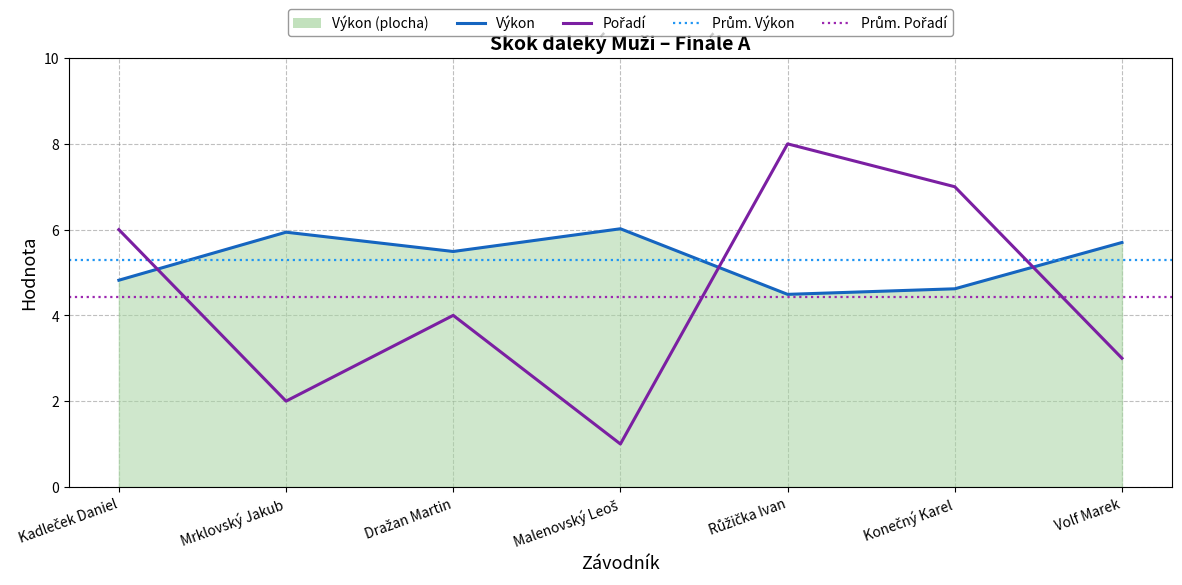

Which category has the lowest value in the Výkon series?

Růžička Ivan